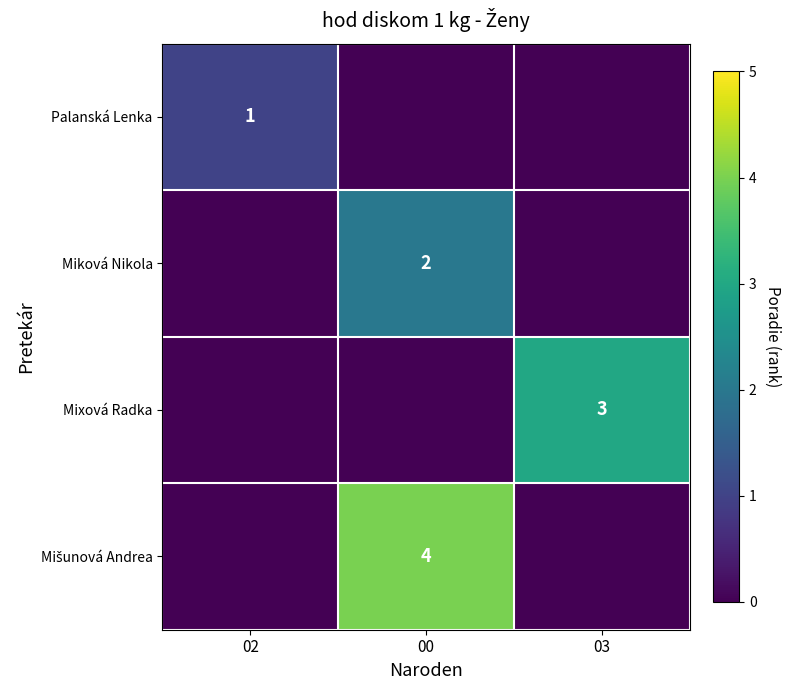

How many categories are shown in the chart?

3